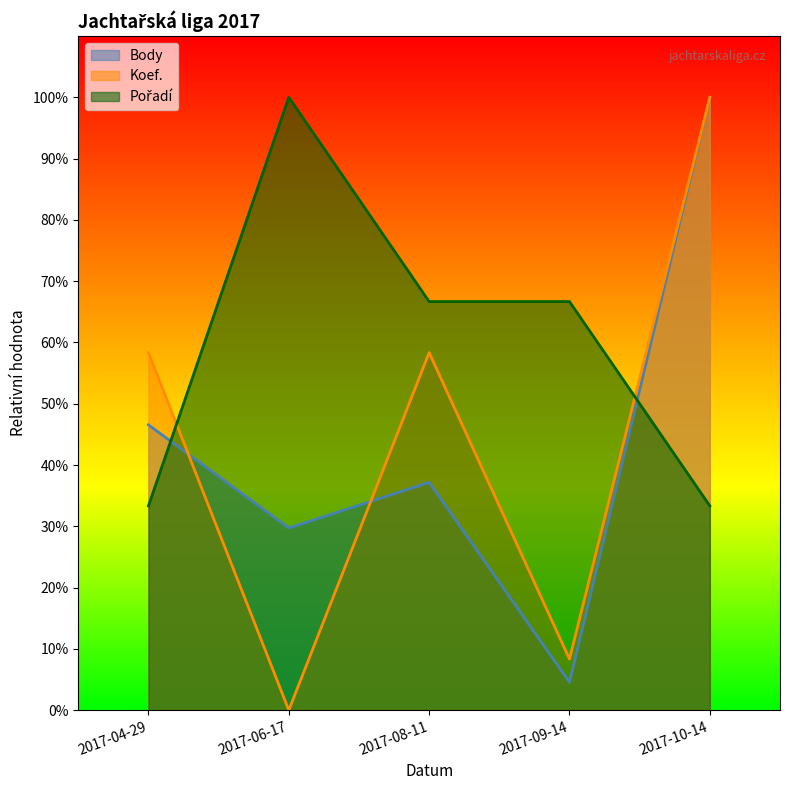

In Pořadí, how many points are higher than both neighbors (excluding endpoints)?

1